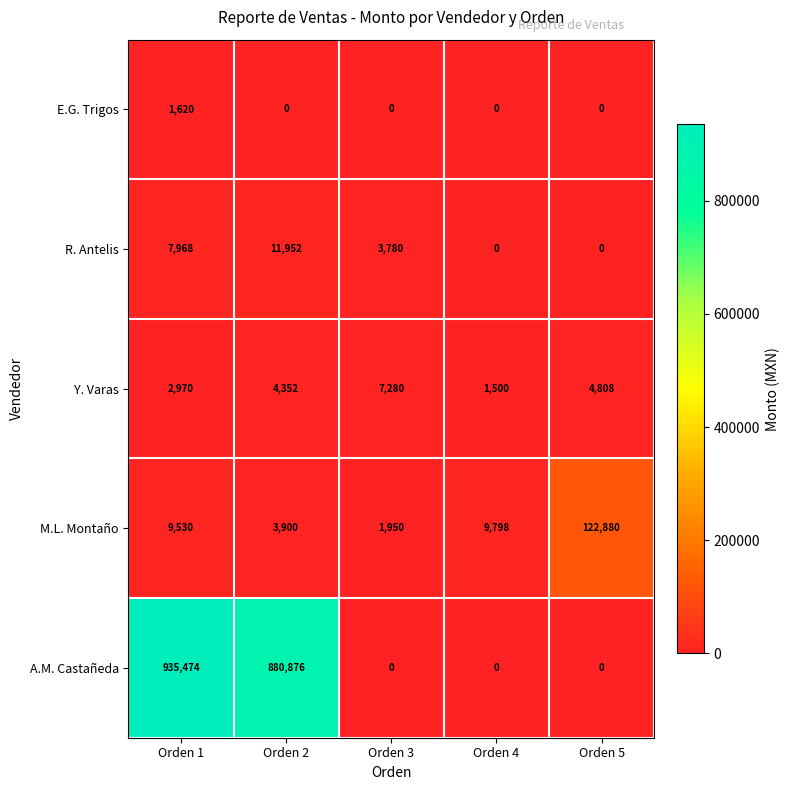

Is it true that M.L. Montaño equals 5720 at Orden 1?

False